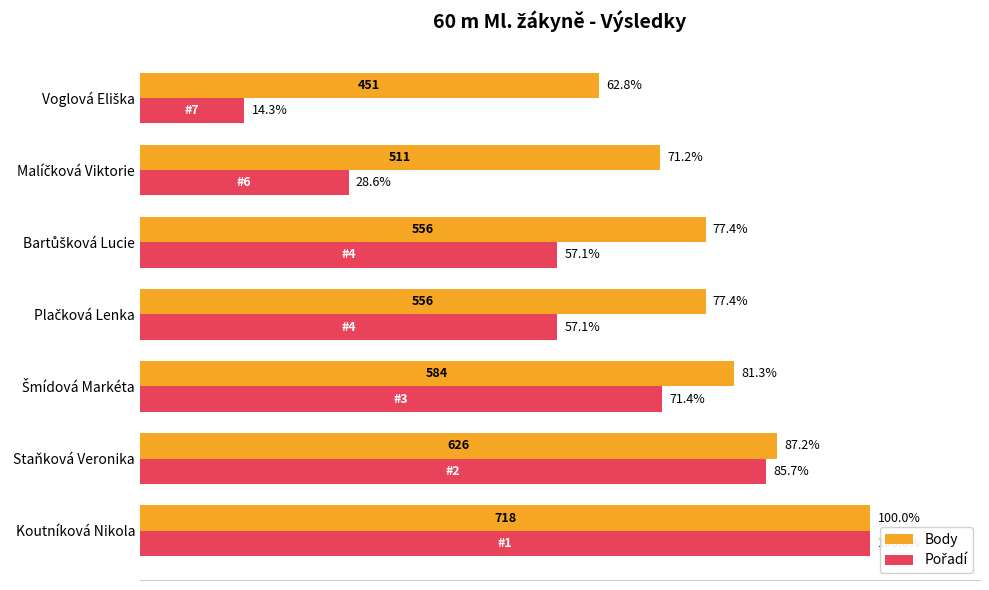

At which category is the sum across all series the highest?

Koutníková Nikola